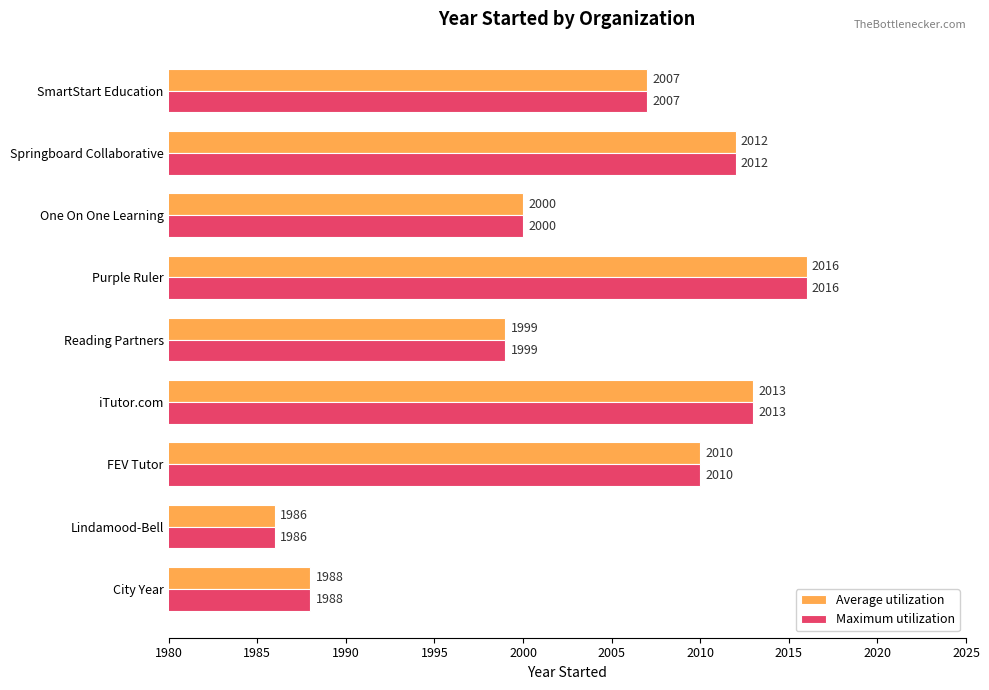

At which category does the chart reach its peak across all series?

Purple Ruler